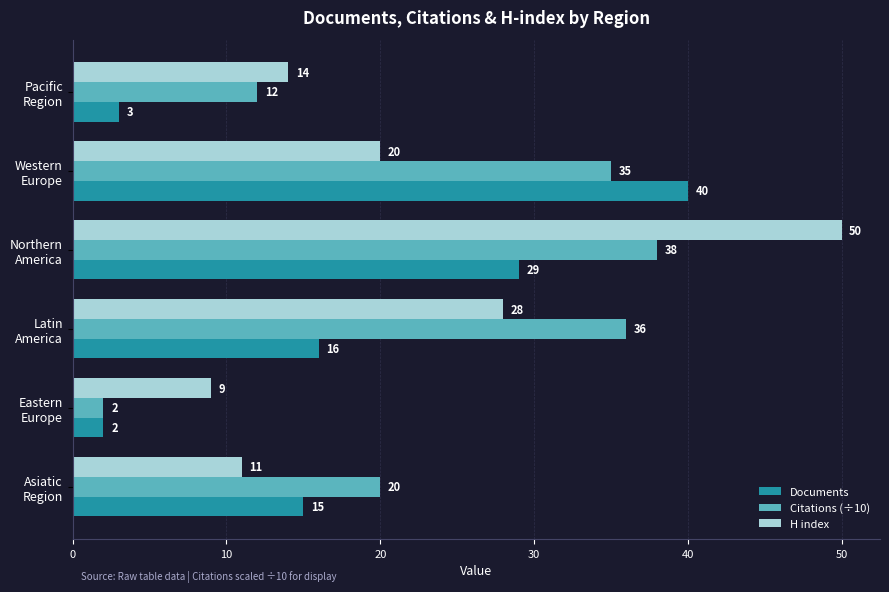

Which series has the largest total across all categories?

Citations (÷10)